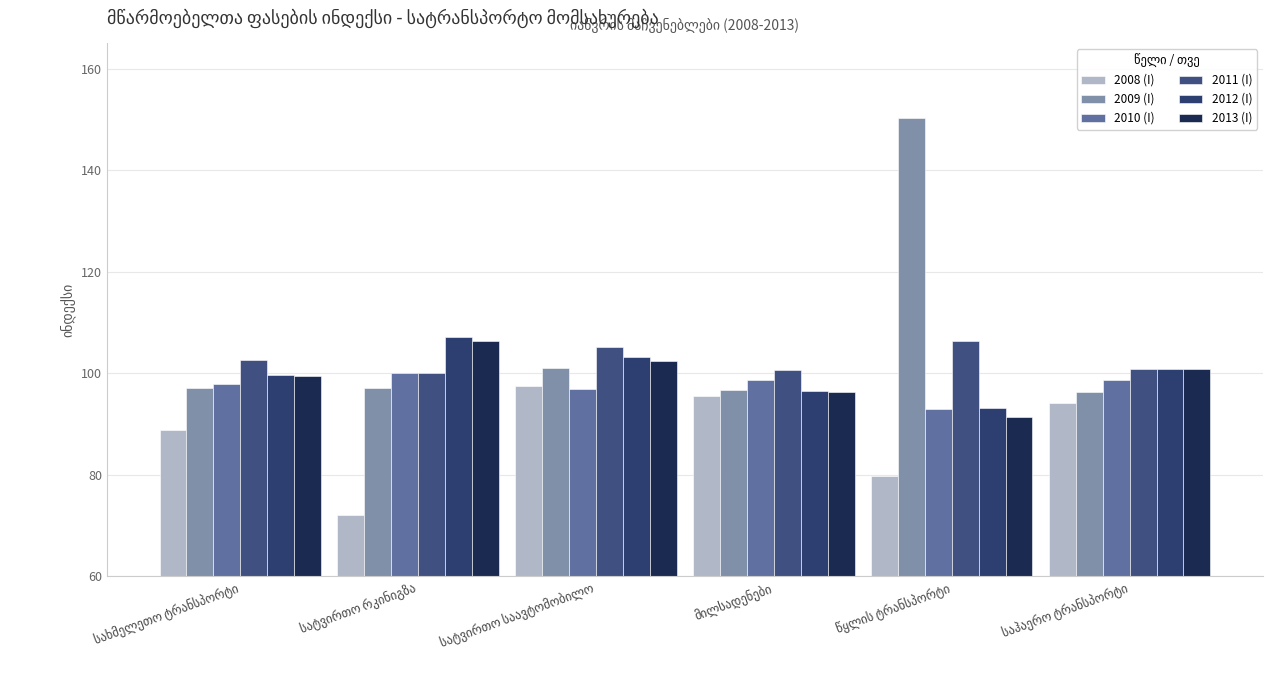

List the series in order of their peak value, lowest first.

2008 (I), 2010 (I), 2011 (I), 2013 (I), 2012 (I), 2009 (I)